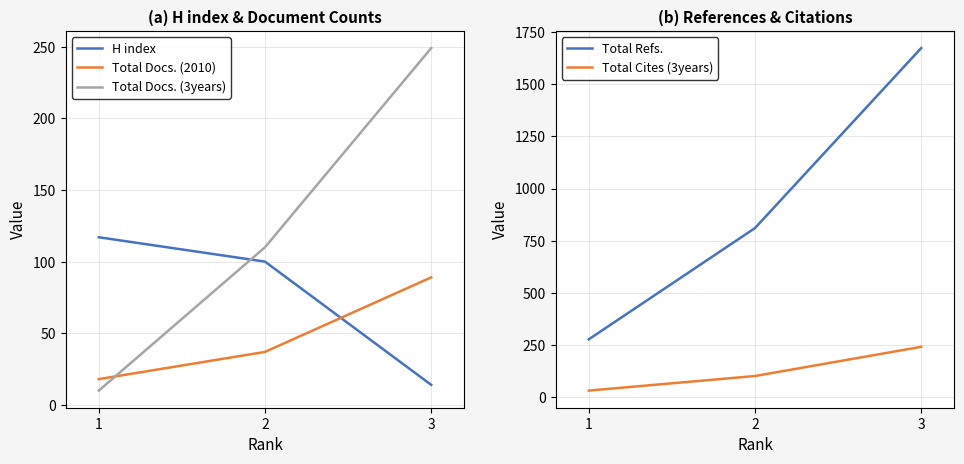

What is the value of the Total Cites (3years) point at the 2nd from the left?

100